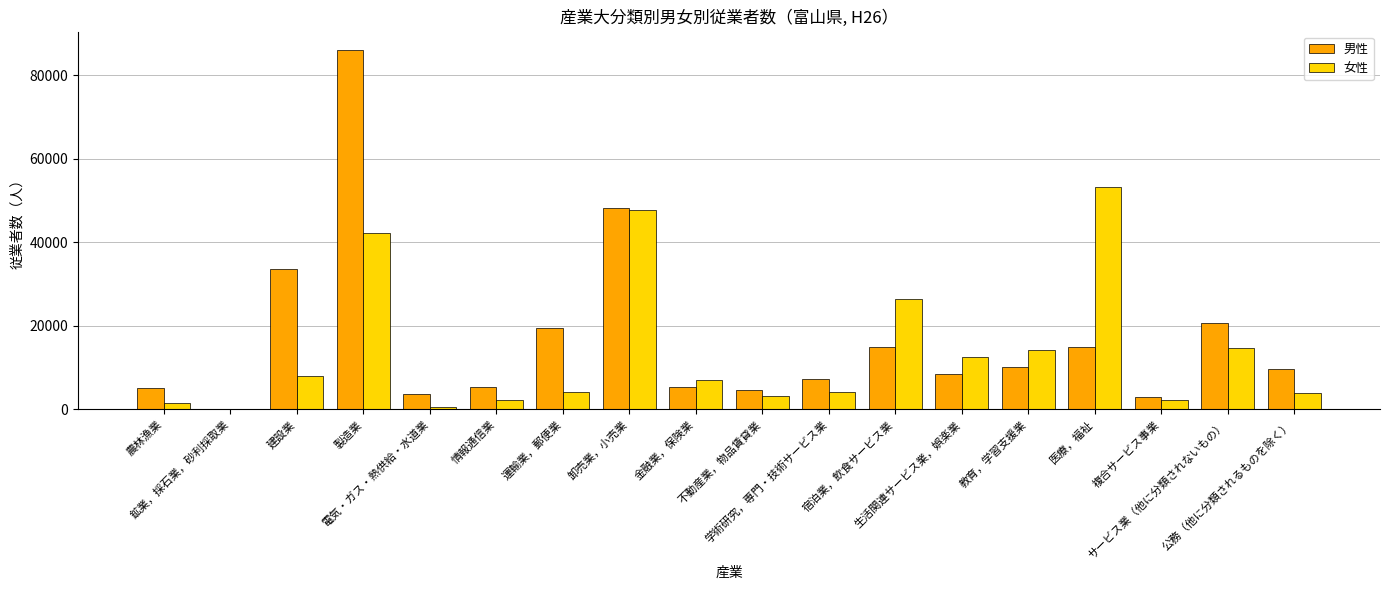

What is the sum of all 男性 values?

301673